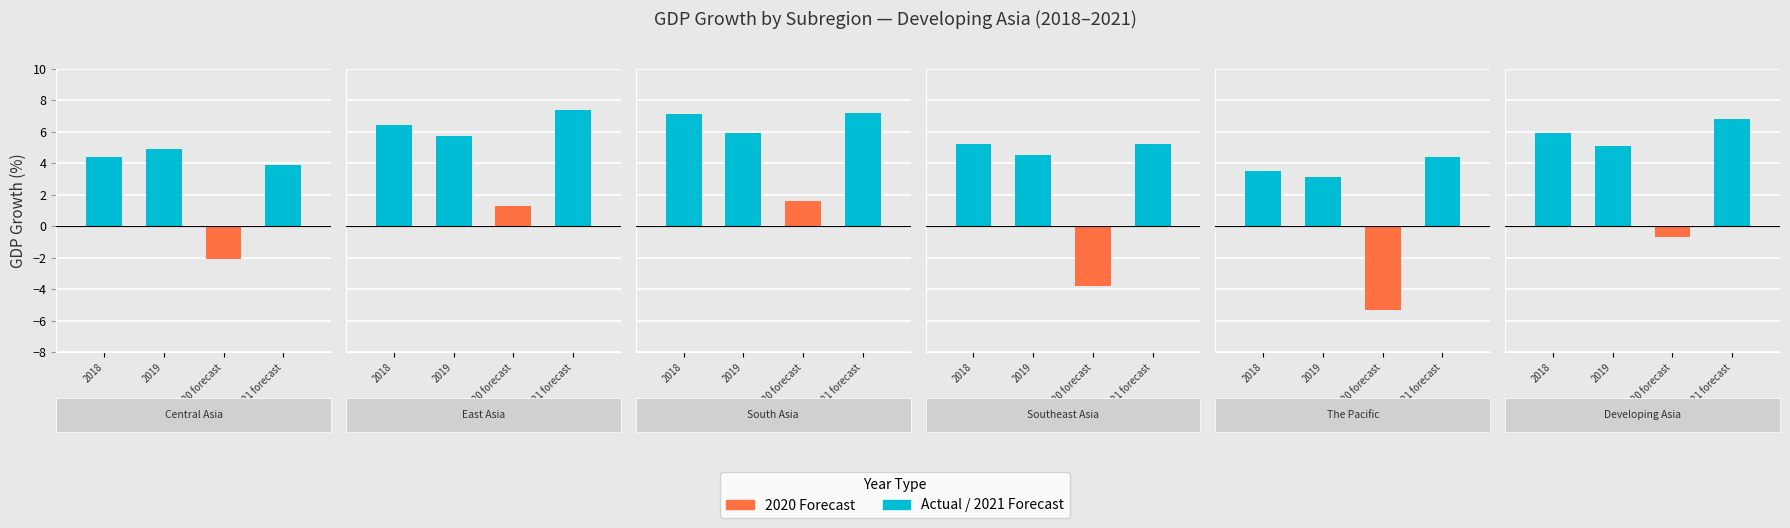

Reading left to right, what are all the values shown in this chart?

Central Asia: 4.4	4.9	-2.1	3.9
East Asia: 6.4	5.7	1.3	7.4
South Asia: 7.1	5.9	1.6	7.2
Southeast Asia: 5.2	4.5	-3.8	5.2
The Pacific: 3.5	3.1	-5.3	4.4
Developing Asia: 5.9	5.1	-0.7	6.8